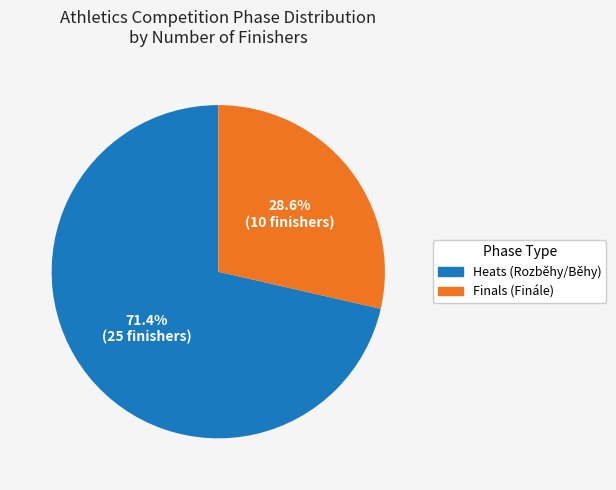

Does any single category account for the majority?

Yes